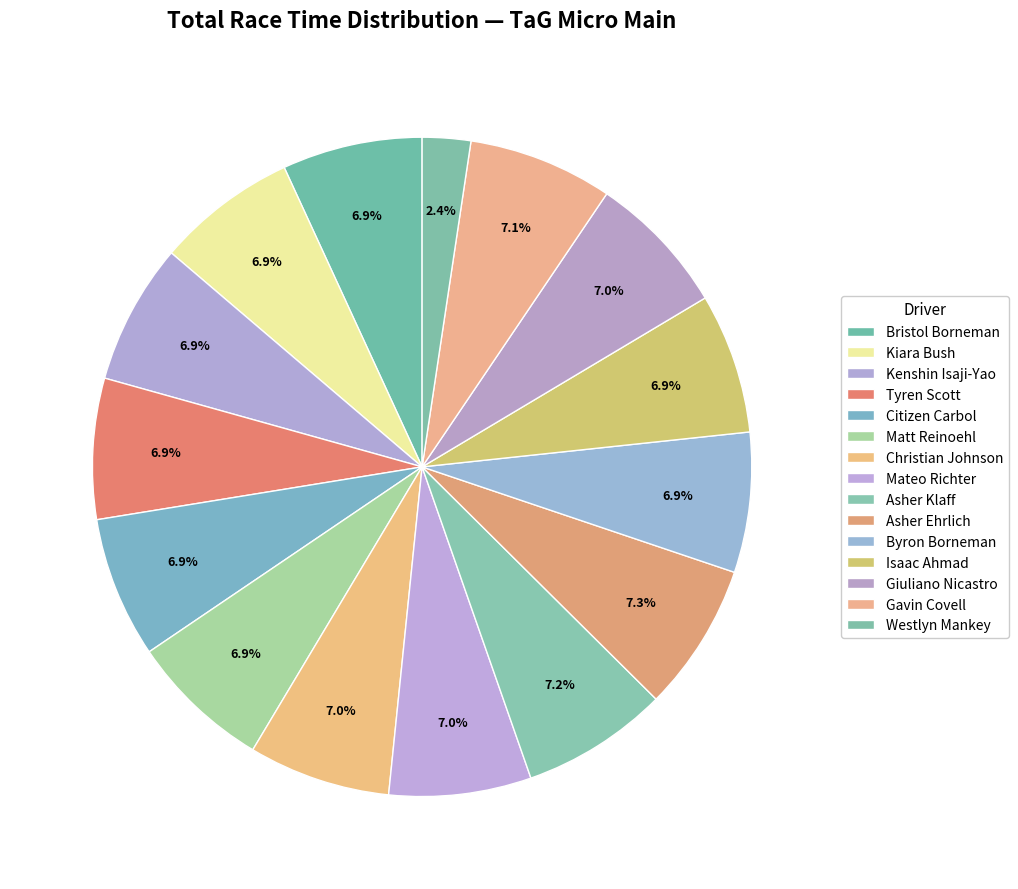

Does any single category account for the majority?

No